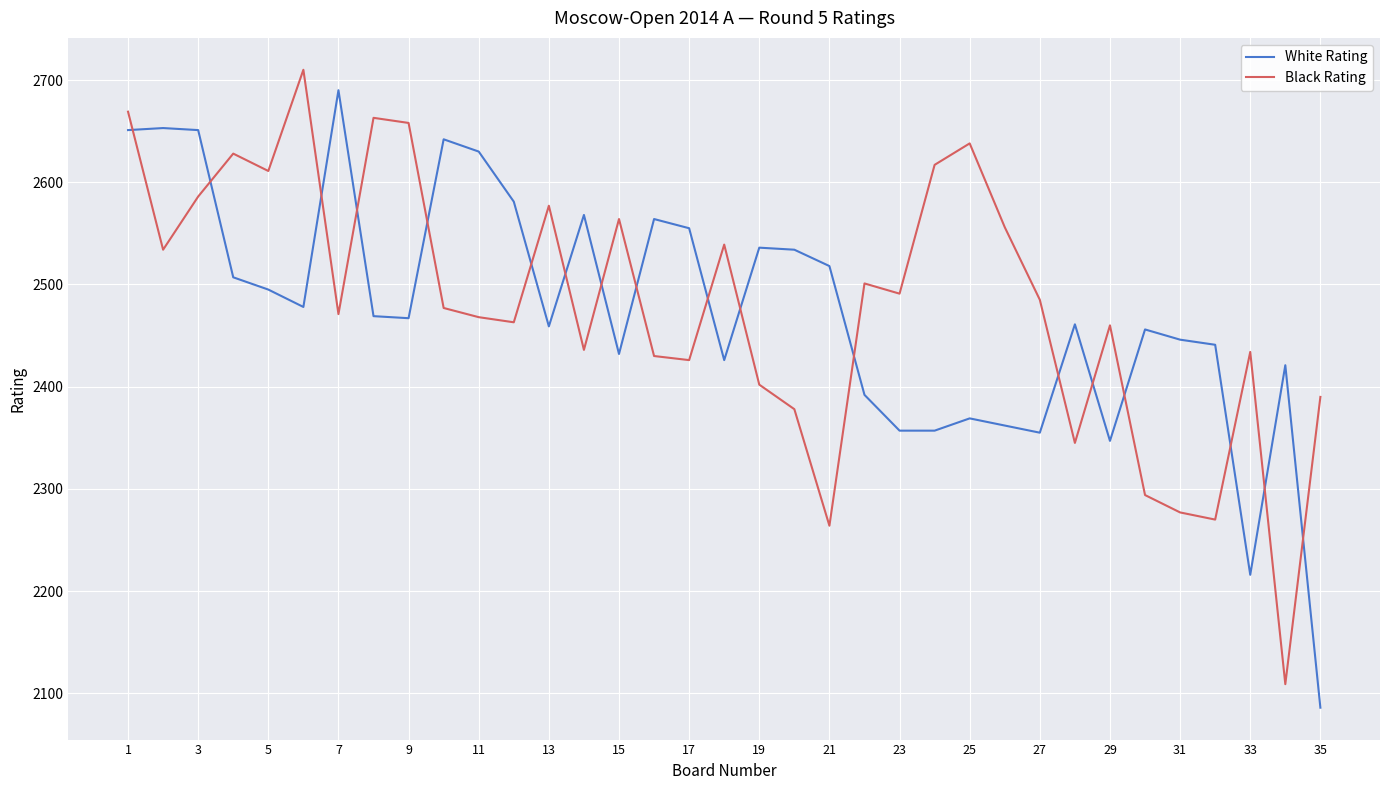

Which series has the largest total across all categories?

Black Rating